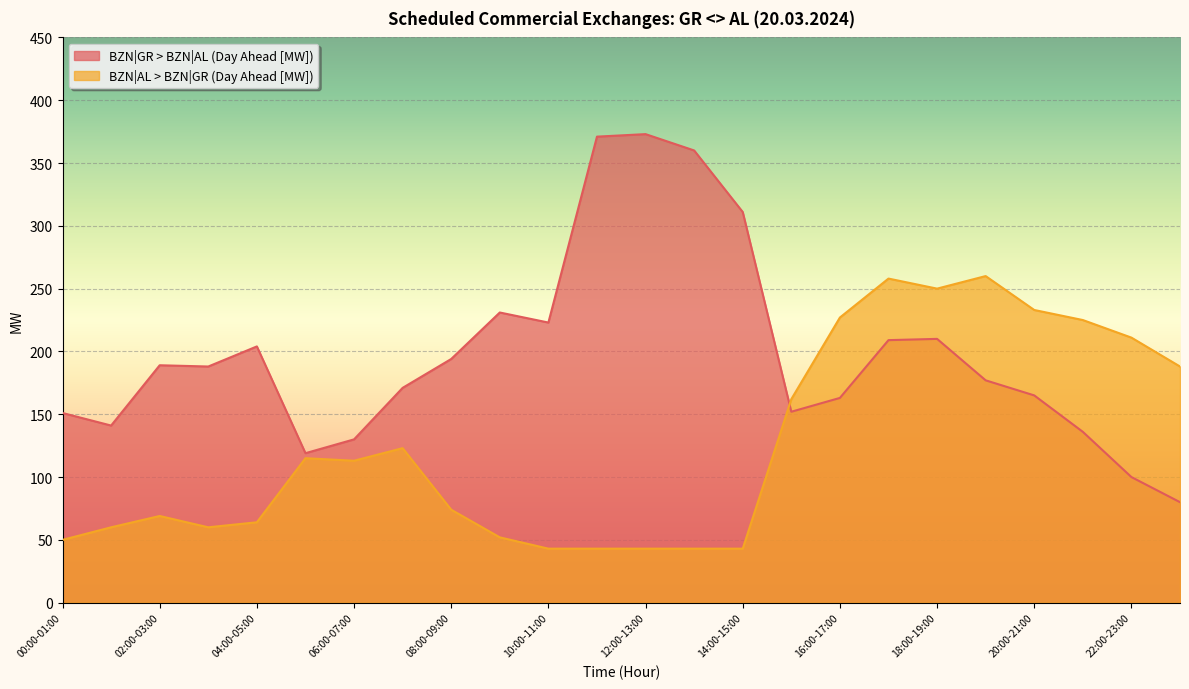

Is the value of BZN|AL > BZN|GR (Day Ahead [MW]) at 07:00-08:00 greater than the value of BZN|GR > BZN|AL (Day Ahead [MW]) at 05:00-06:00?

Yes